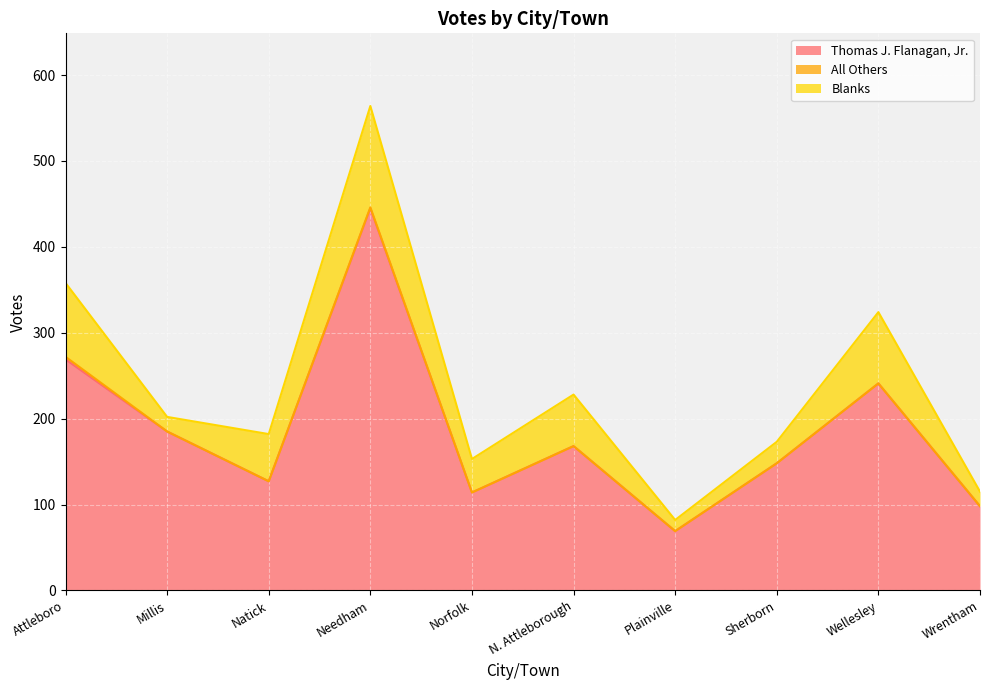

What are all the series names shown in the legend?

Thomas J. Flanagan, Jr., All Others, Blanks